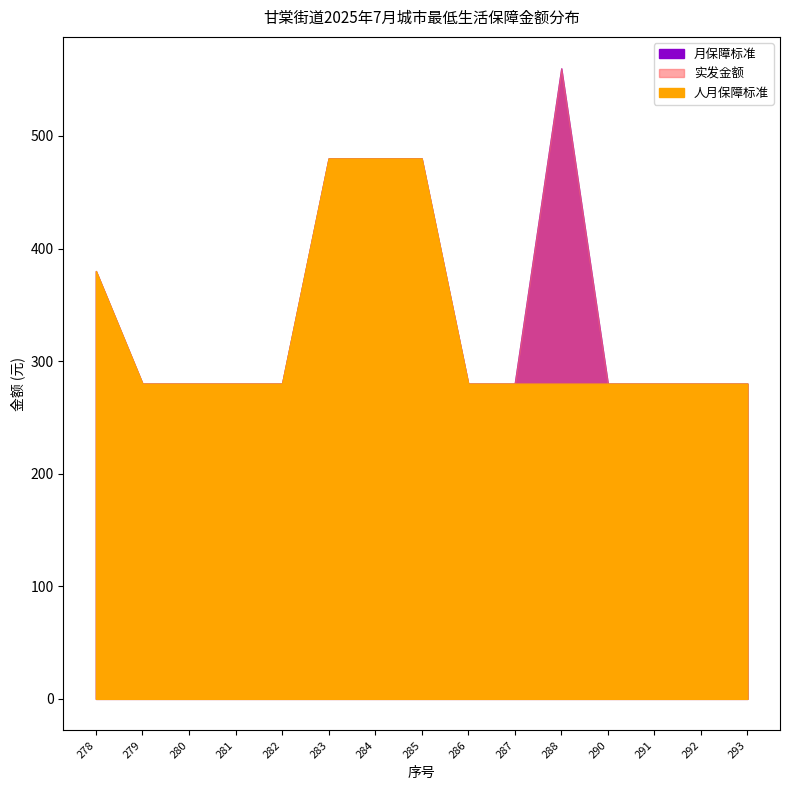

What is the spread (max minus min) of values at 288?

280